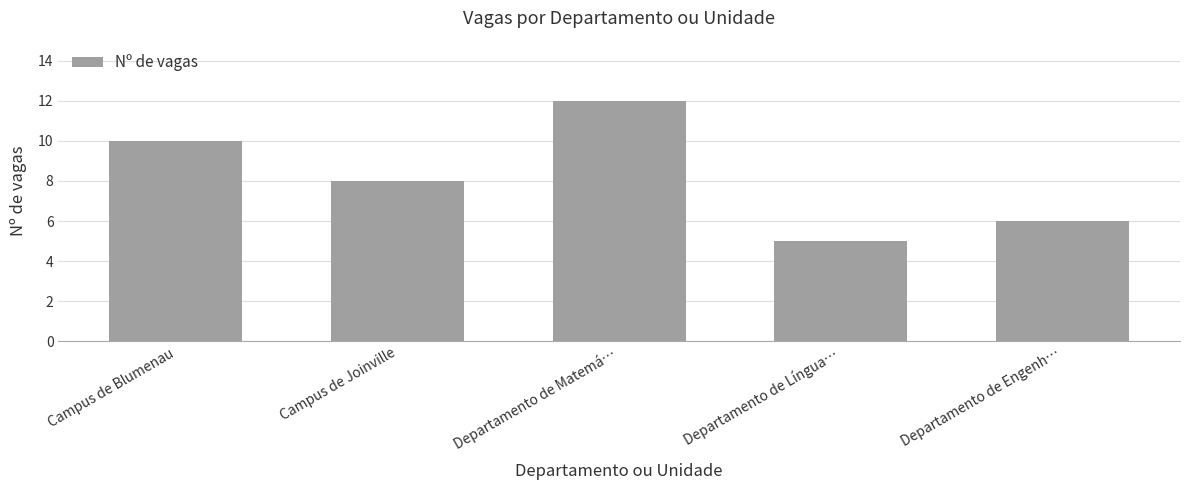

What is the difference between the second highest and minimum values?

5